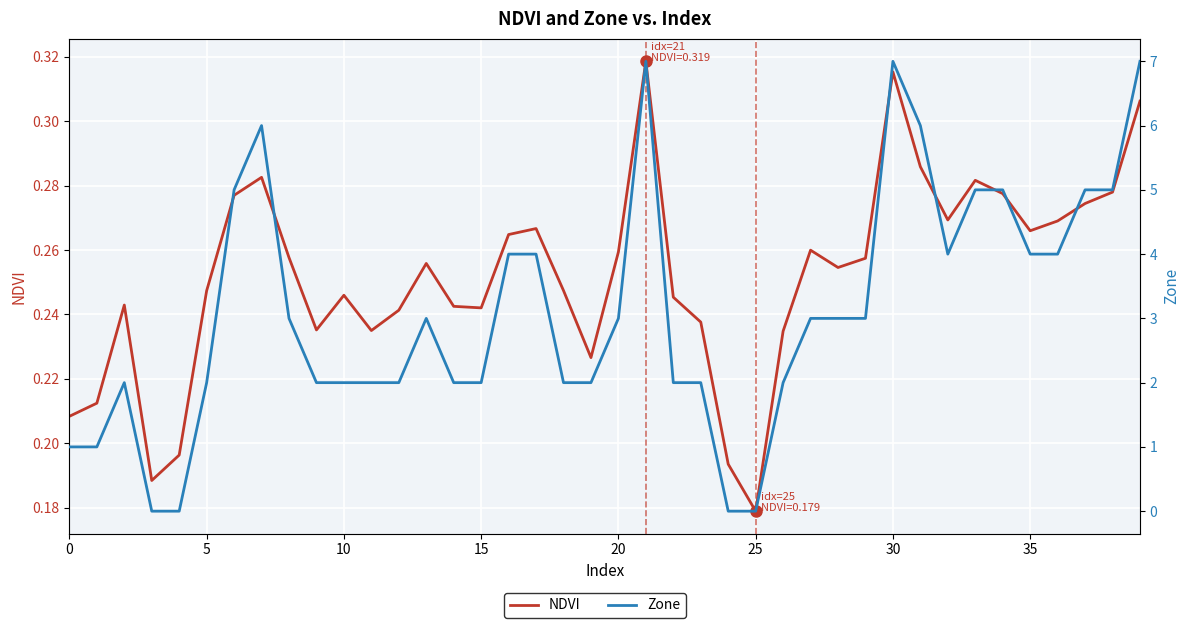

What is the difference between the maximum and minimum values in the Zone series?

7.0